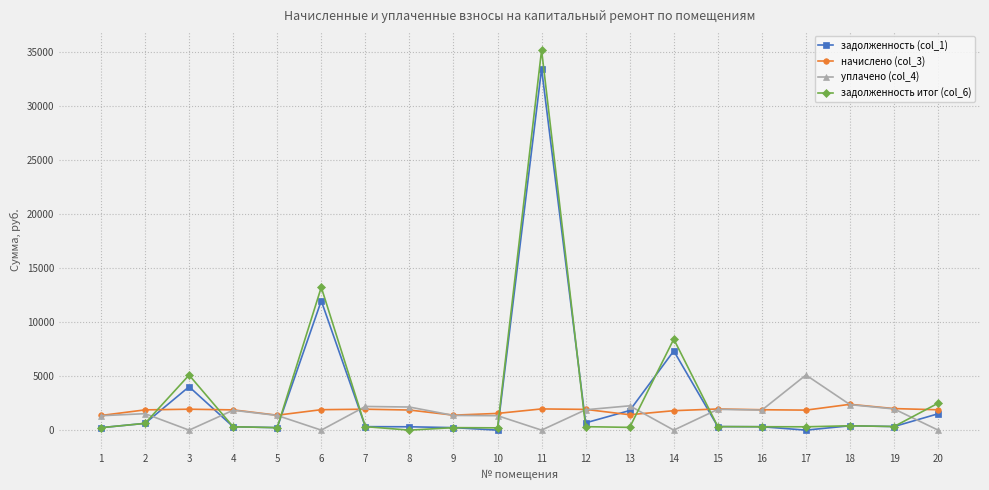

Does the chart display data point markers on the line(s)?

Yes